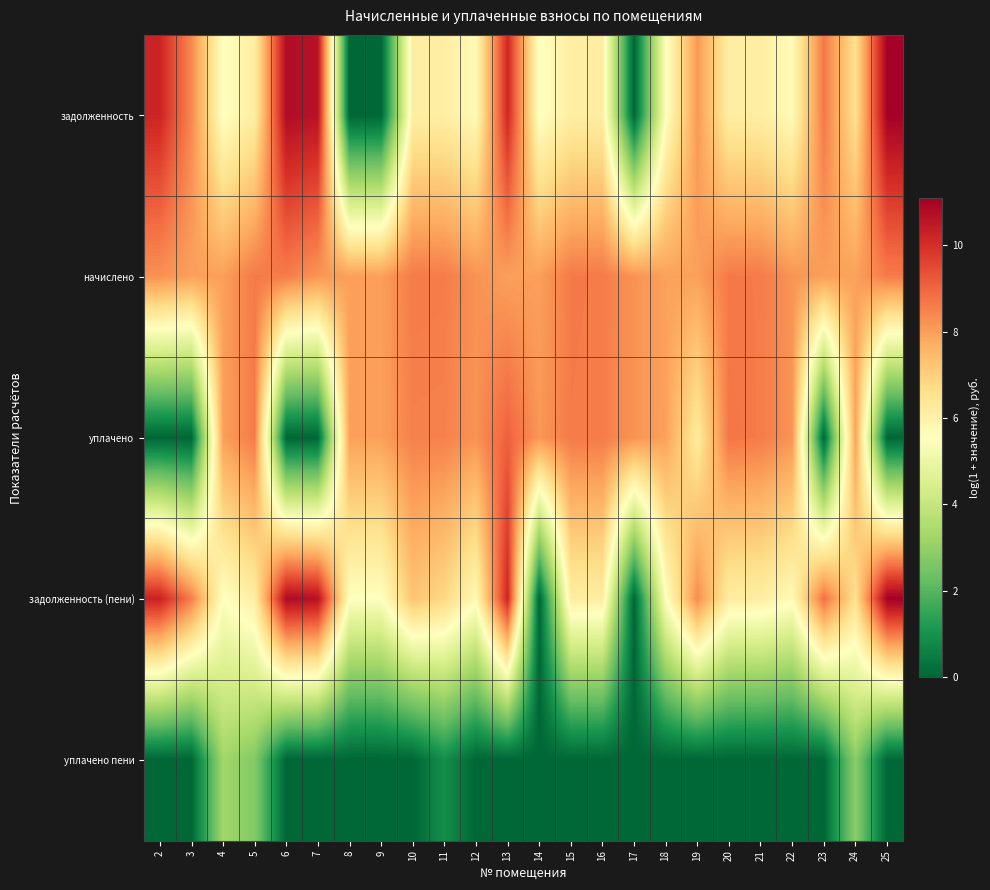

At which category is the sum across all series the highest?

13